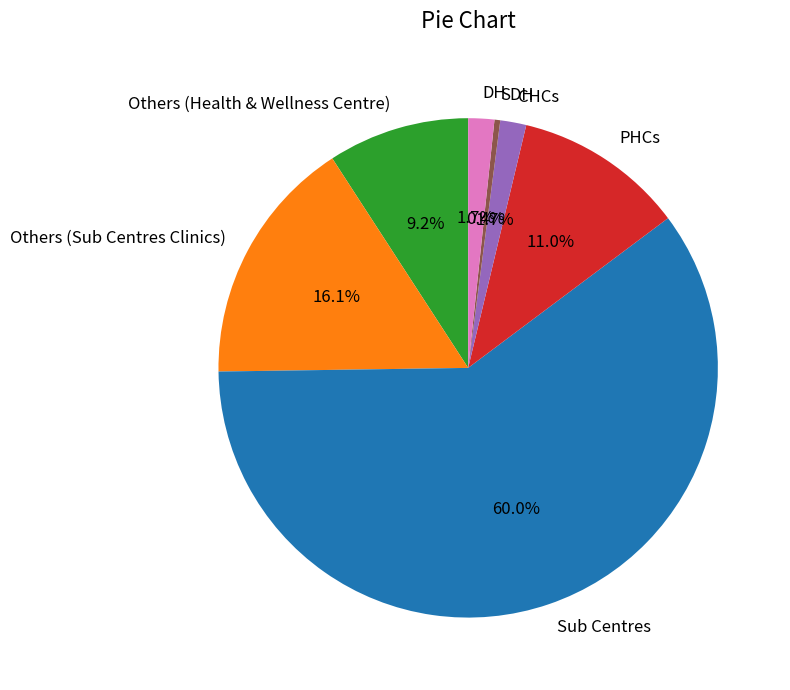

To the nearest percent, what is the average slice percentage?

14%